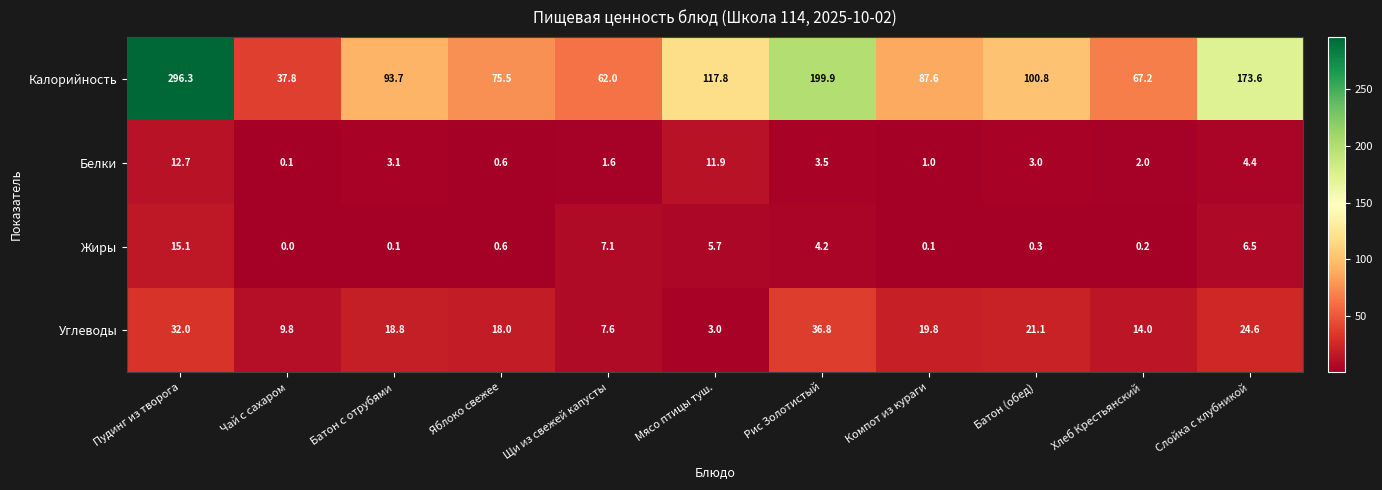

Between Мясо птицы туш. and Рис Золотистый, which series saw the biggest shift?

Калорийность